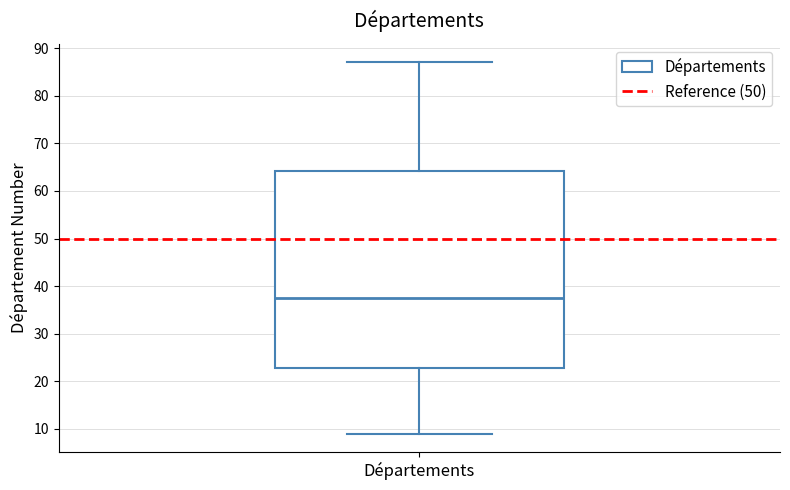

Read this box plot against the y-axis: the position of the median line, the range covered by the box, and the ends of both whiskers. The values are not printed on the chart, so give them approximately, as read against the axis.

median 38, box 23 to 64, whiskers 9 to 87